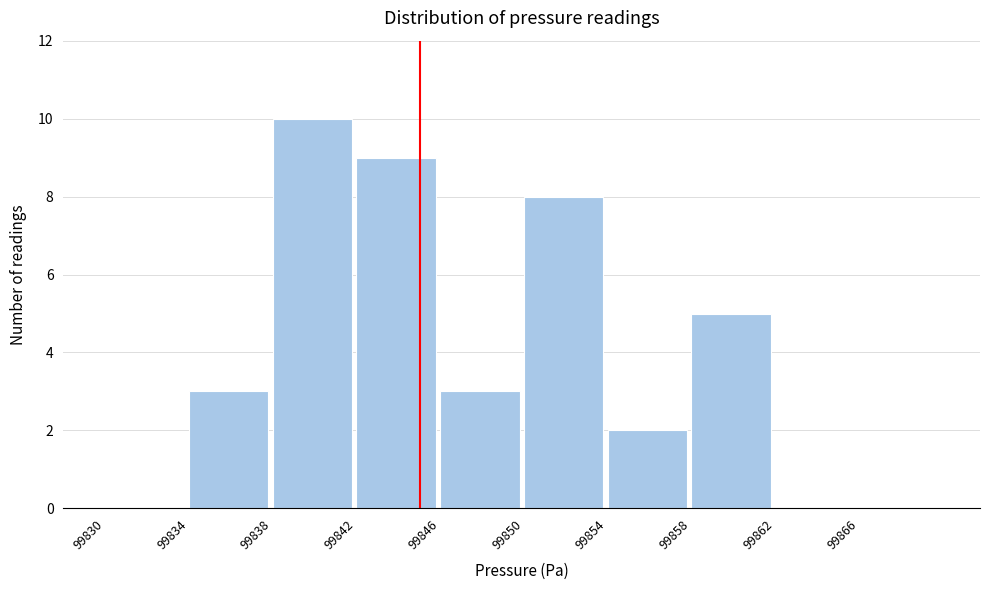

Which range on the x-axis has the tallest bar?

99838 to 99842